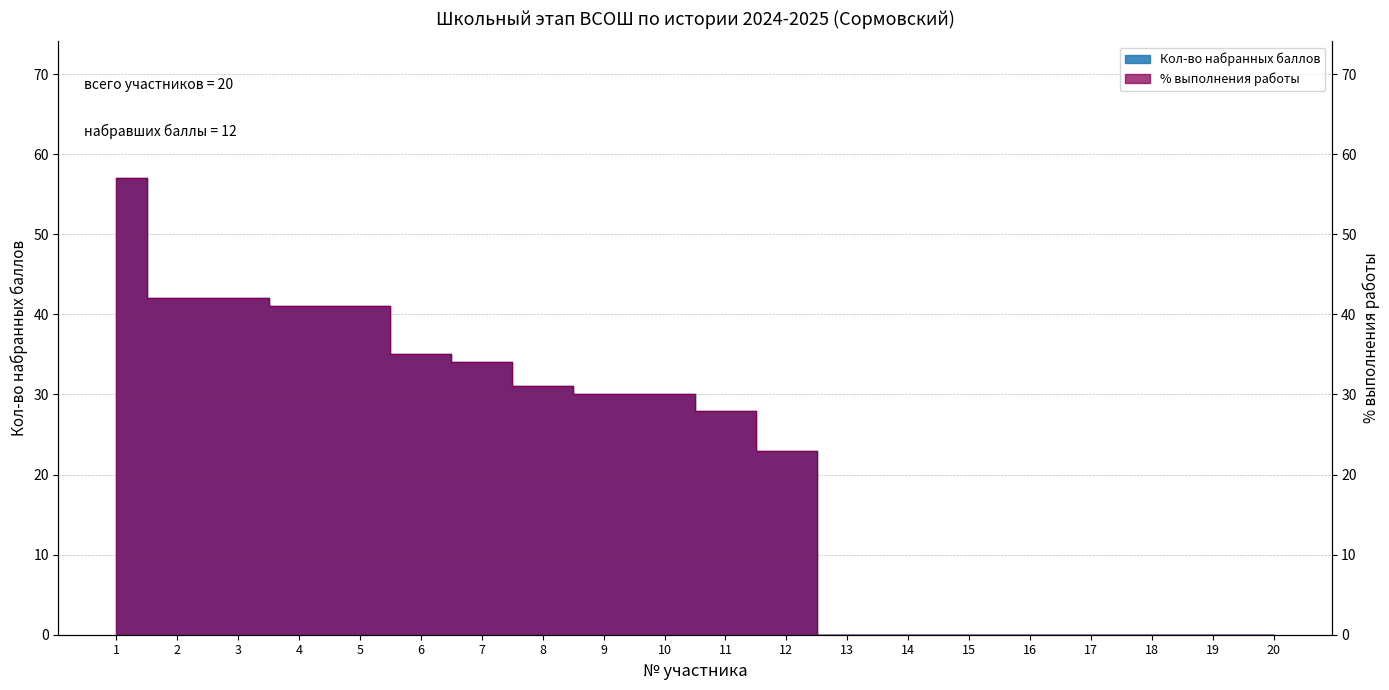

True or false: Кол-во набранных баллов and % выполнения работы cross at least once.

False